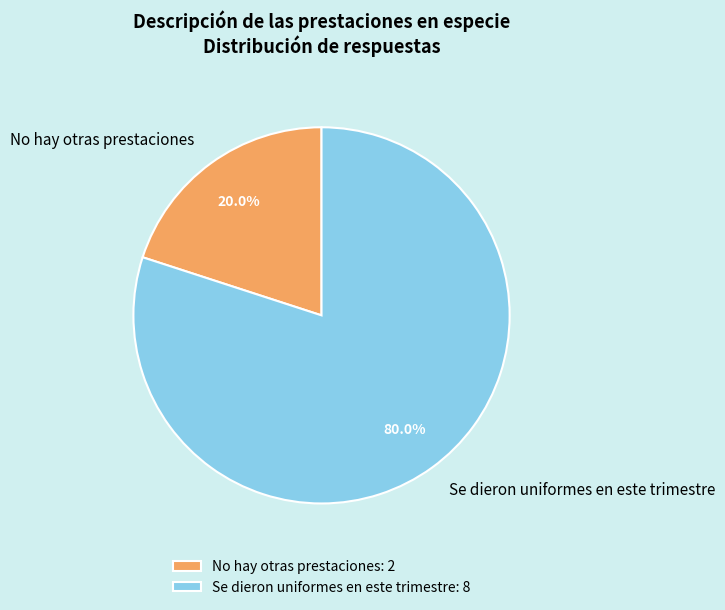

Between Se dieron uniformes en este trimestre and No hay otras prestaciones, which is larger?

Se dieron uniformes en este trimestre